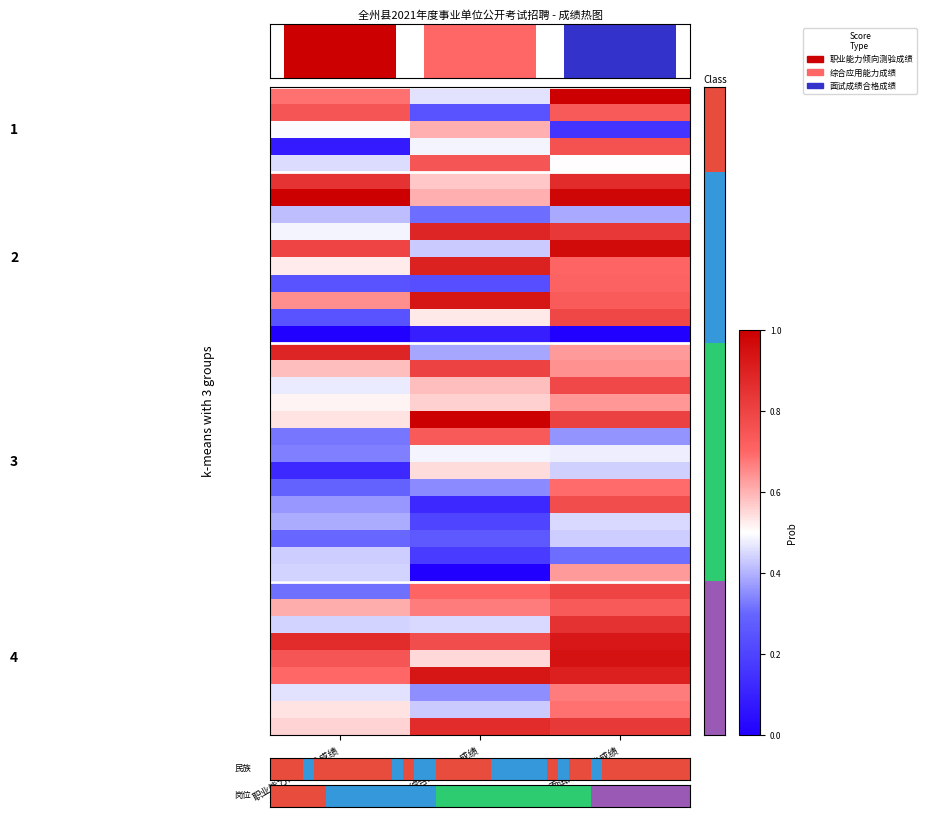

How many data points does each series have?

3